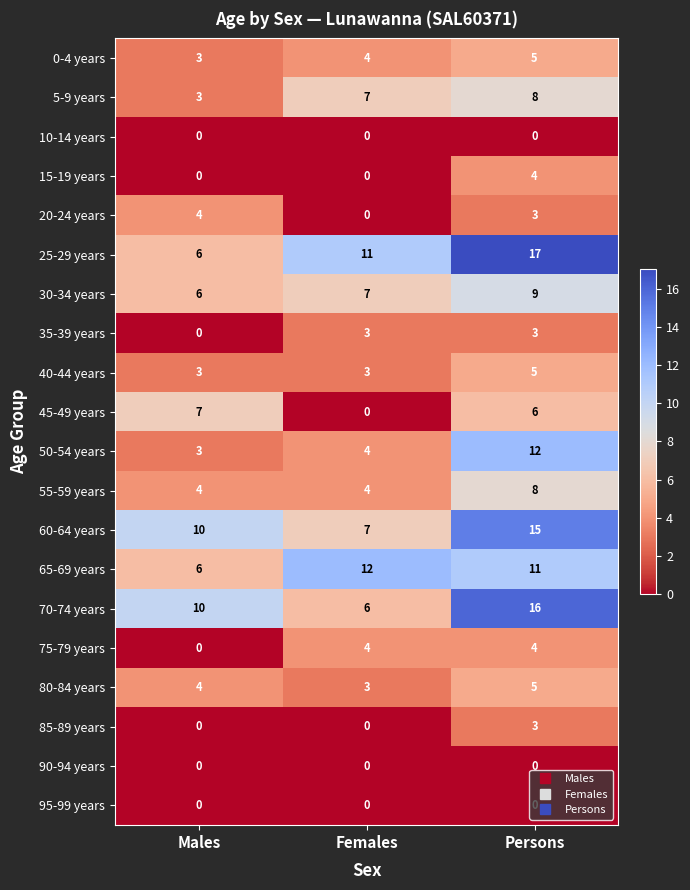

Which series has the largest range (max minus min)?

25-29 years